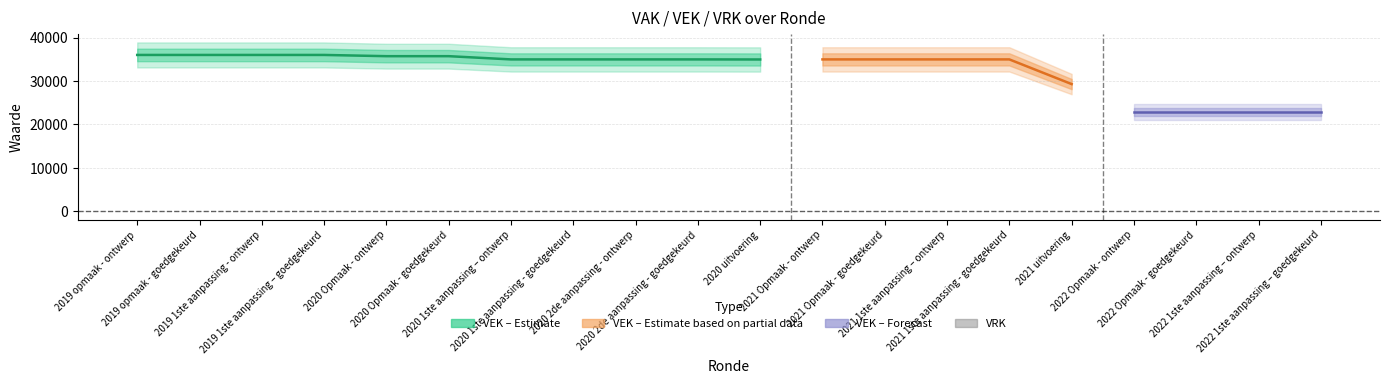

Is this an area chart (filled region under the line)?

No